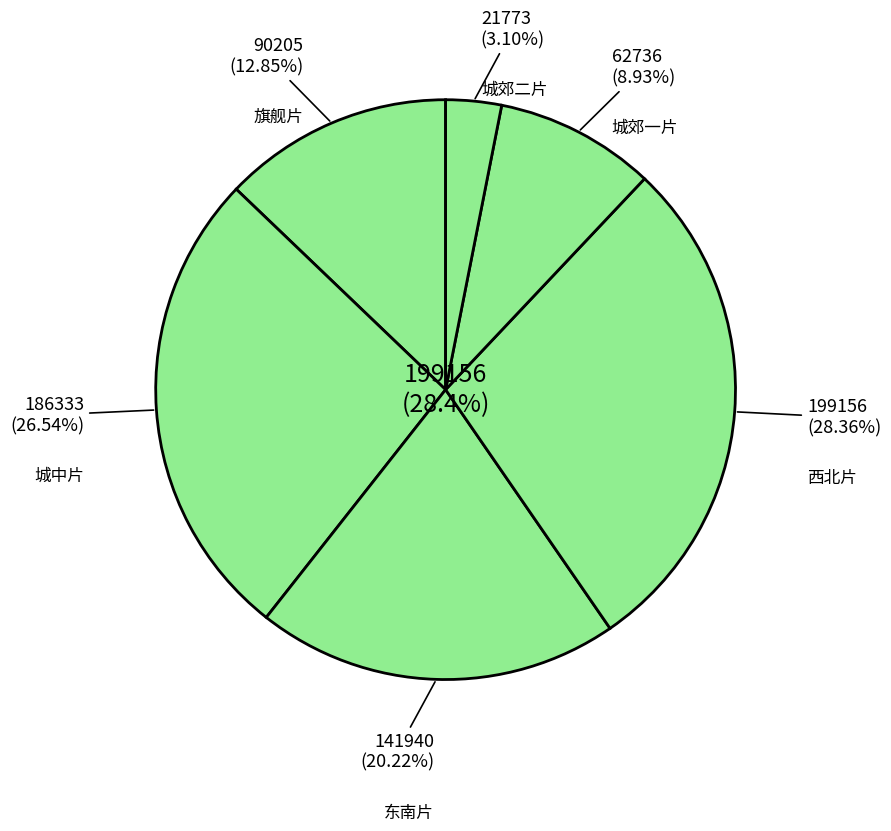

Does 东南片 account for over 50% of the chart?

No